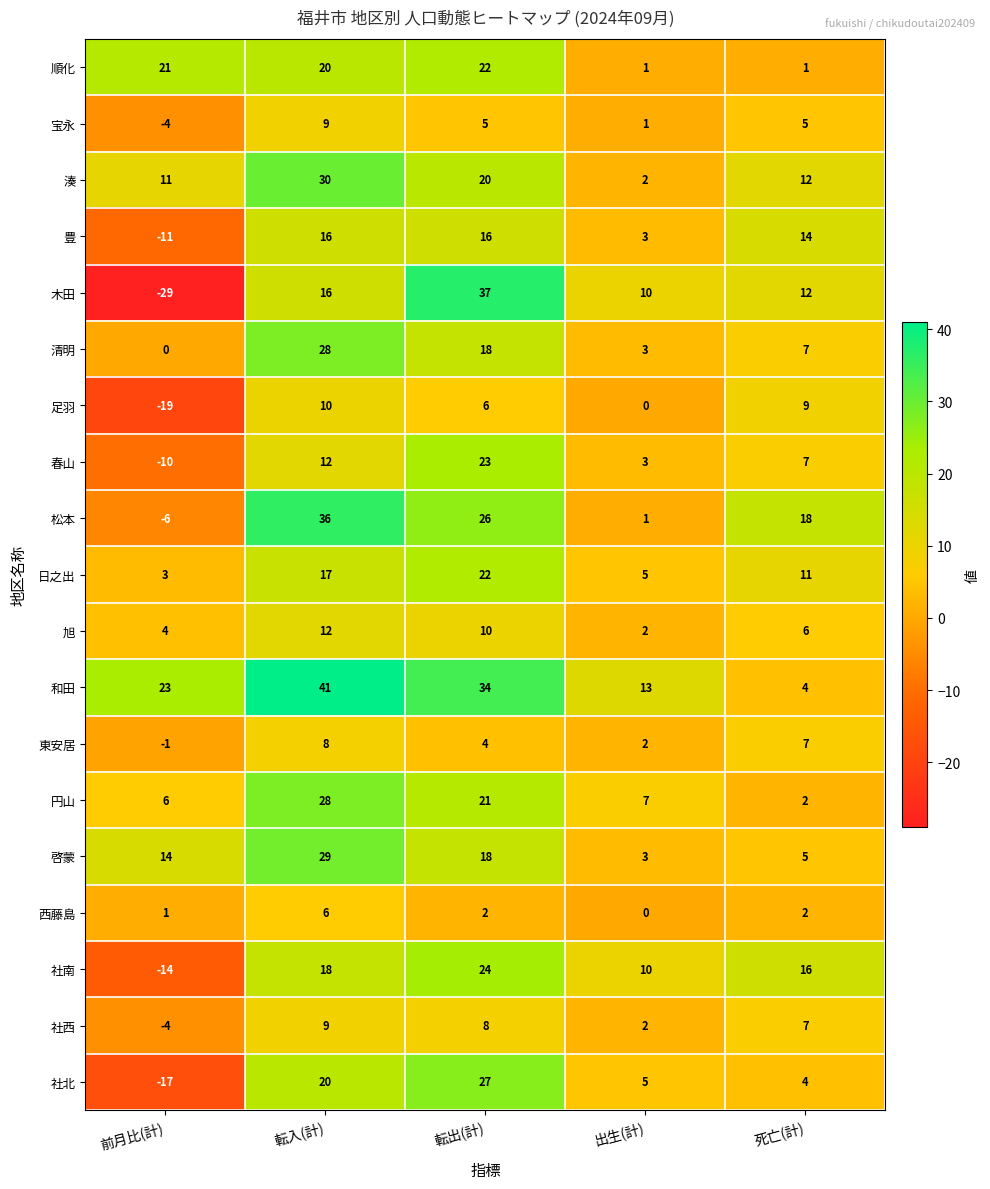

The value of 豊 at 転出(計) is 16. True or false?

True